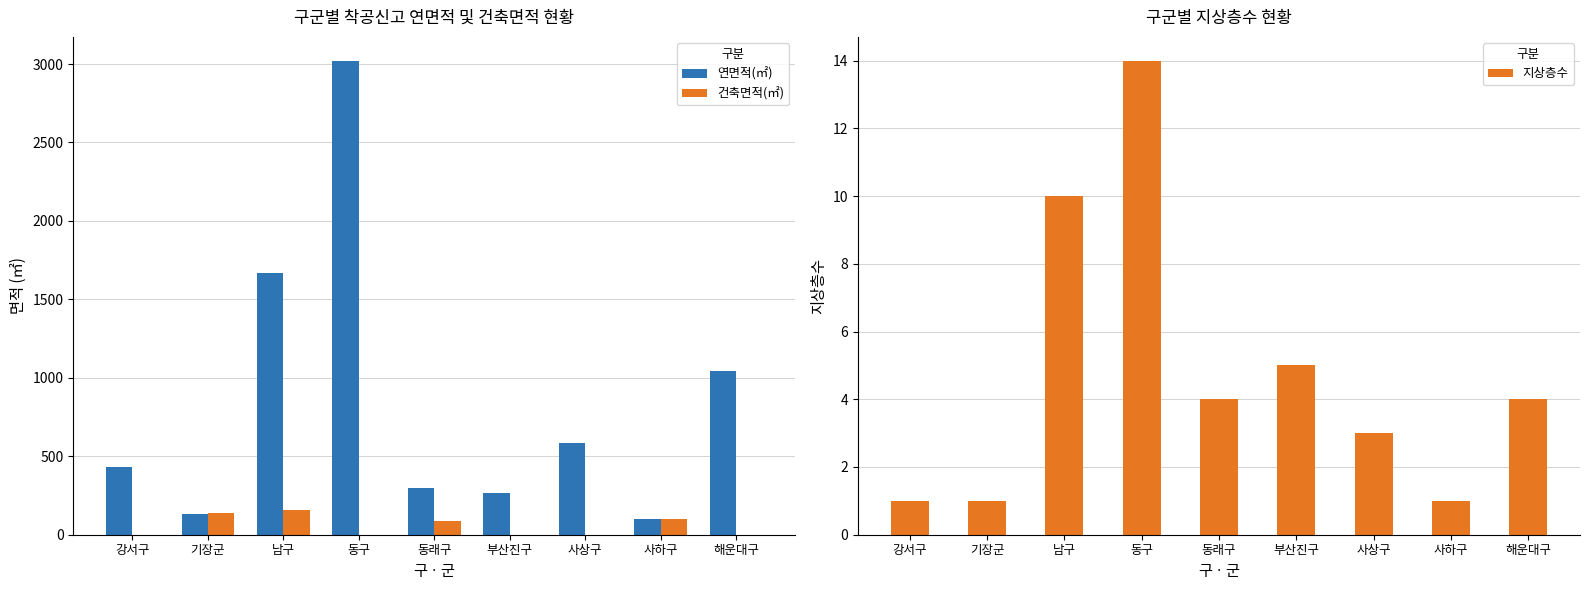

Is the value of 지상층수 at 동래구 greater than the value of 건축면적(㎡) at 해운대구?

Yes